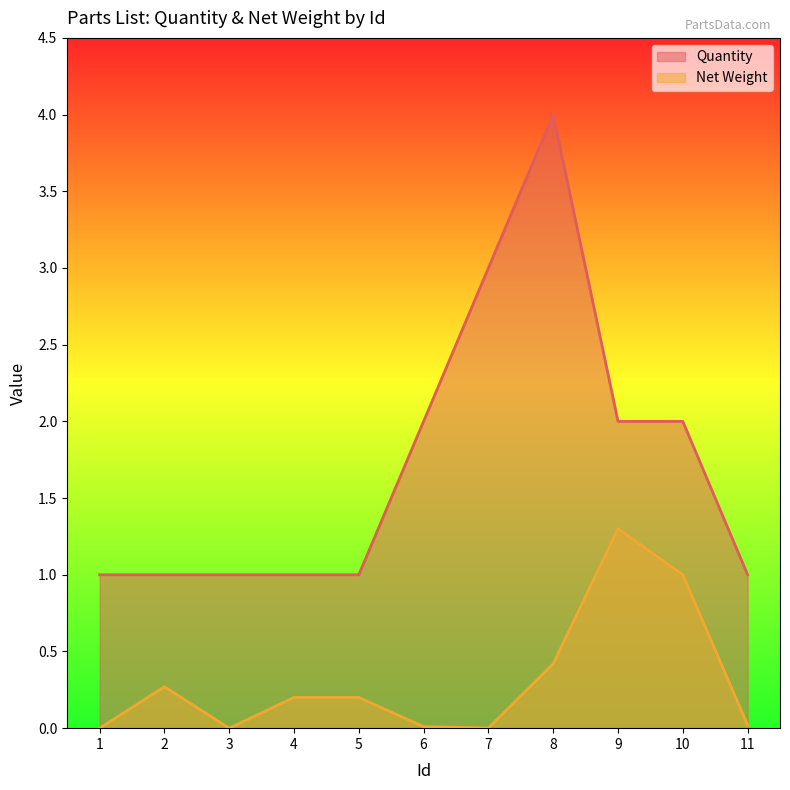

Rank the series at 9 from lowest to highest value.

Net Weight, Quantity